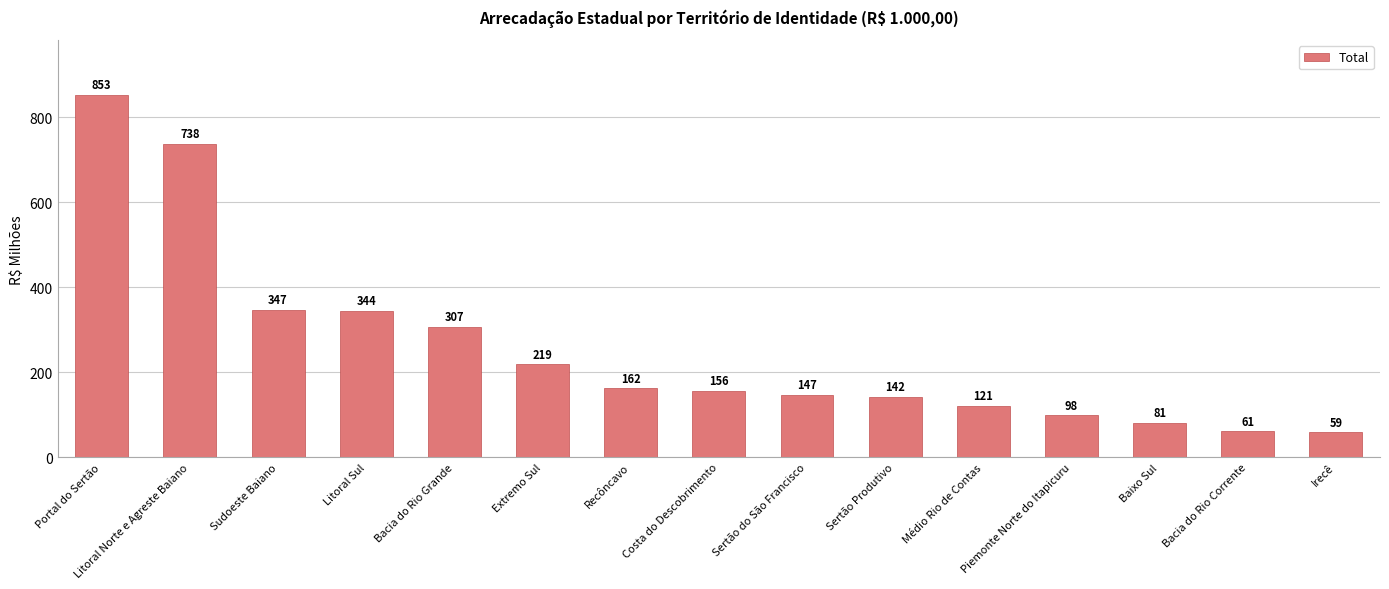

True or false: the data shows 121.0 at Médio Rio de Contas.

True